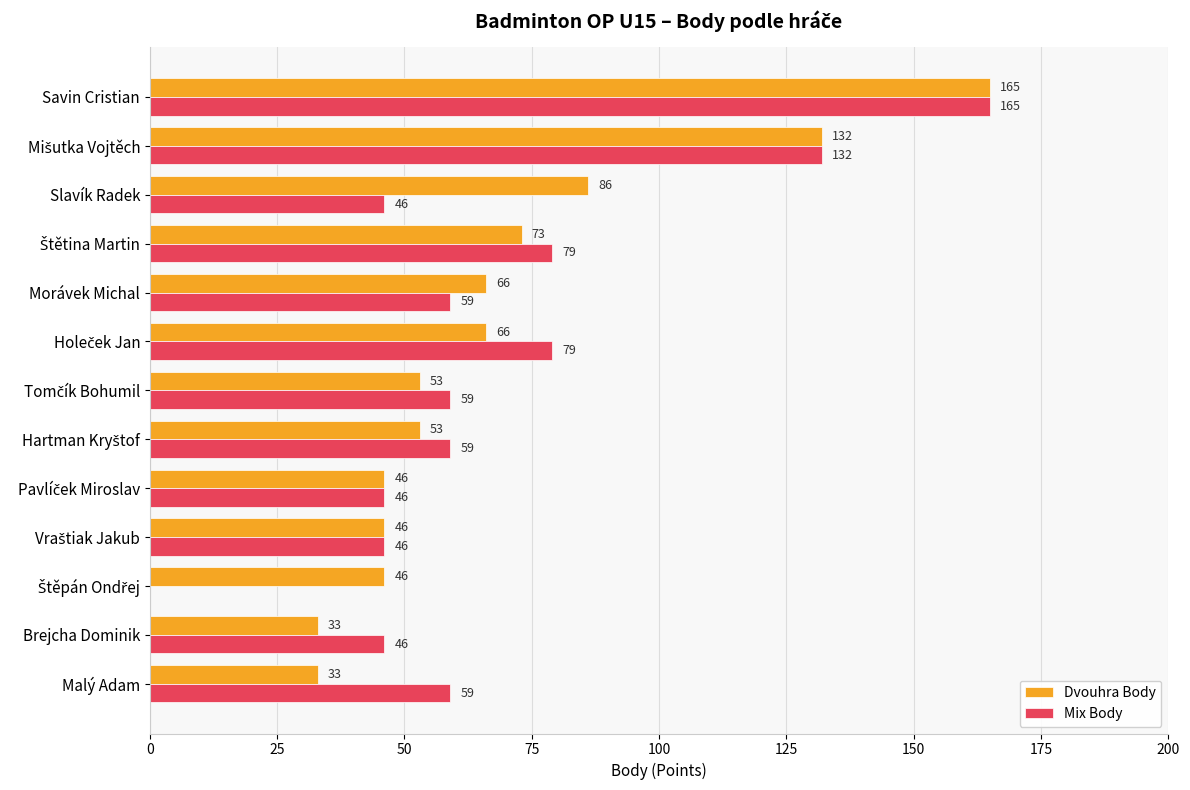

Which series changed the most between Morávek Michal and Brejcha Dominik?

Dvouhra Body